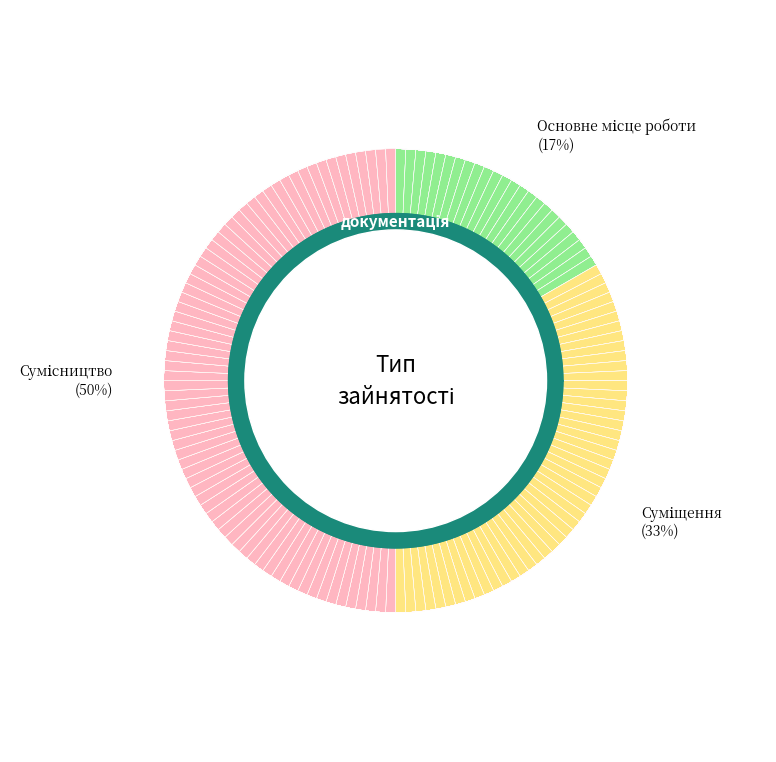

Which has a higher value, Основне місце роботи or Сумісництво?

Сумісництво